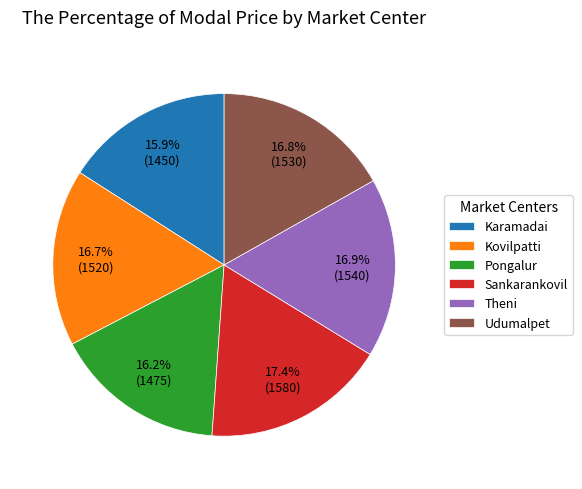

To the nearest percent, what is the average slice percentage?

17%